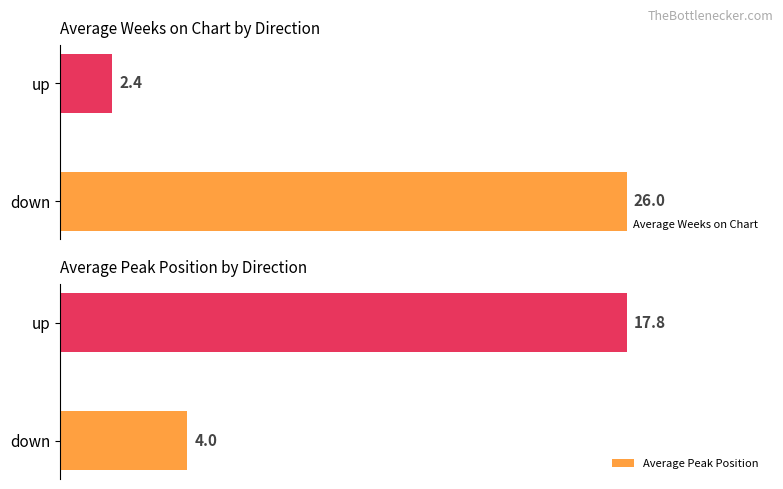

Does the chart contain any negative values?

No